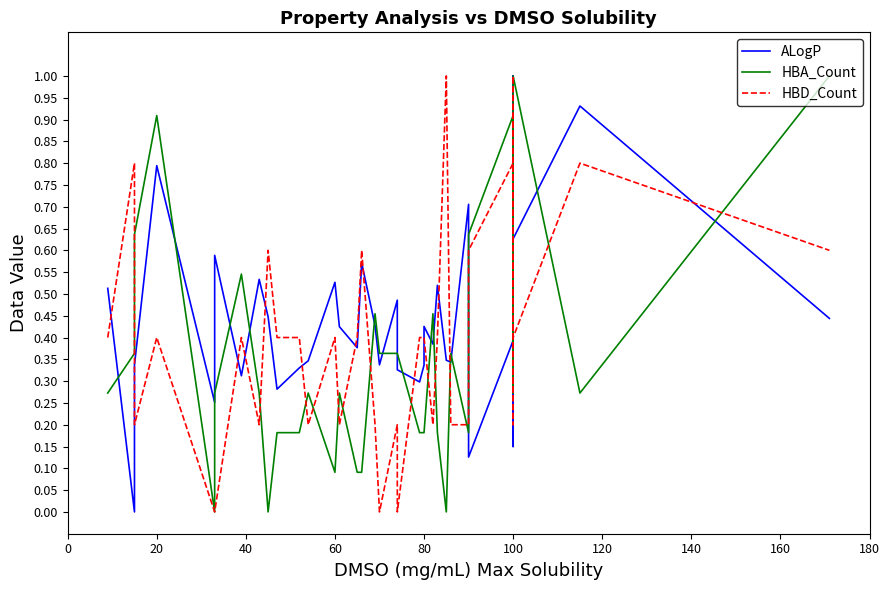

Which series has the largest range (max minus min)?

ALogP